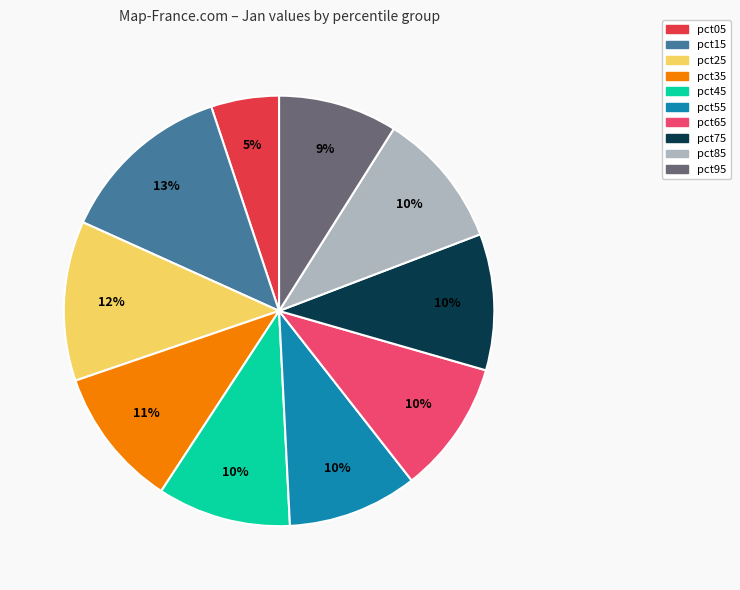

How many segments does this pie chart have?

10